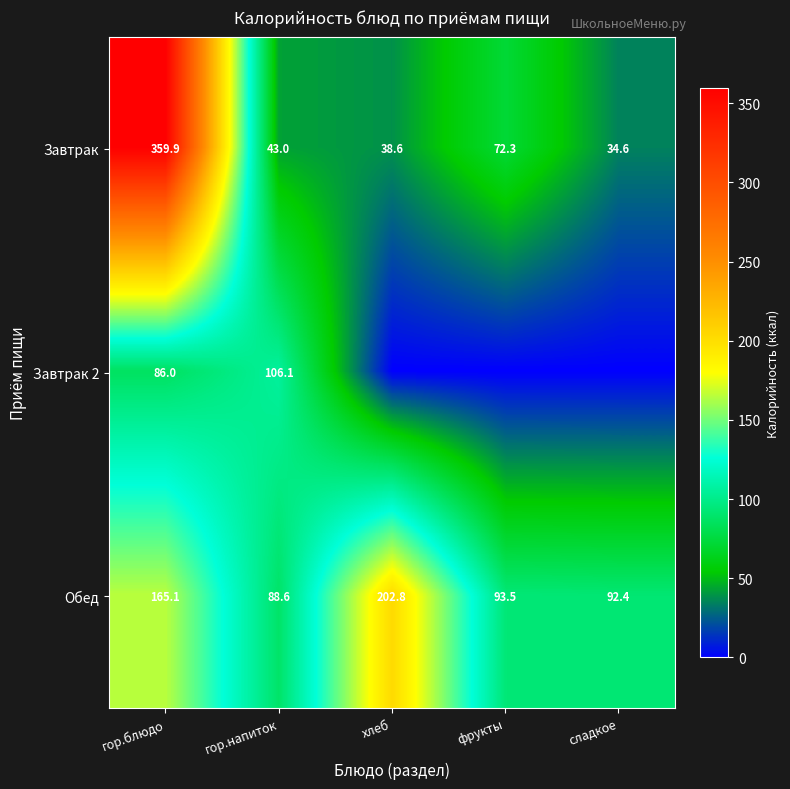

Rank the series at гор.напиток from lowest to highest value.

Завтрак, Обед, Завтрак 2